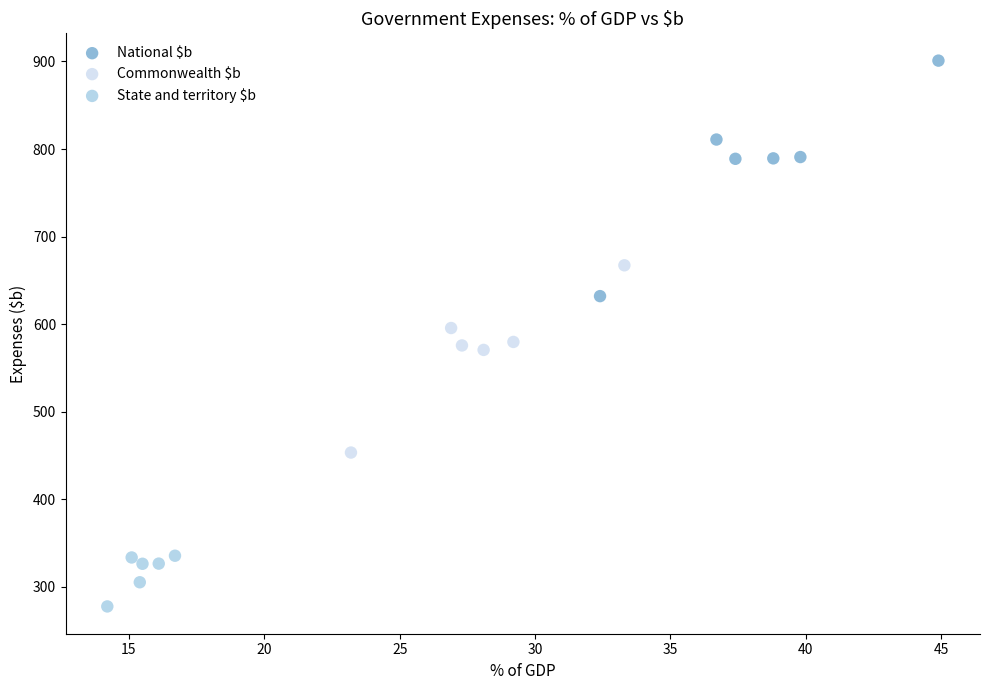

Which series contains the lowest Y value?

State and territory $b